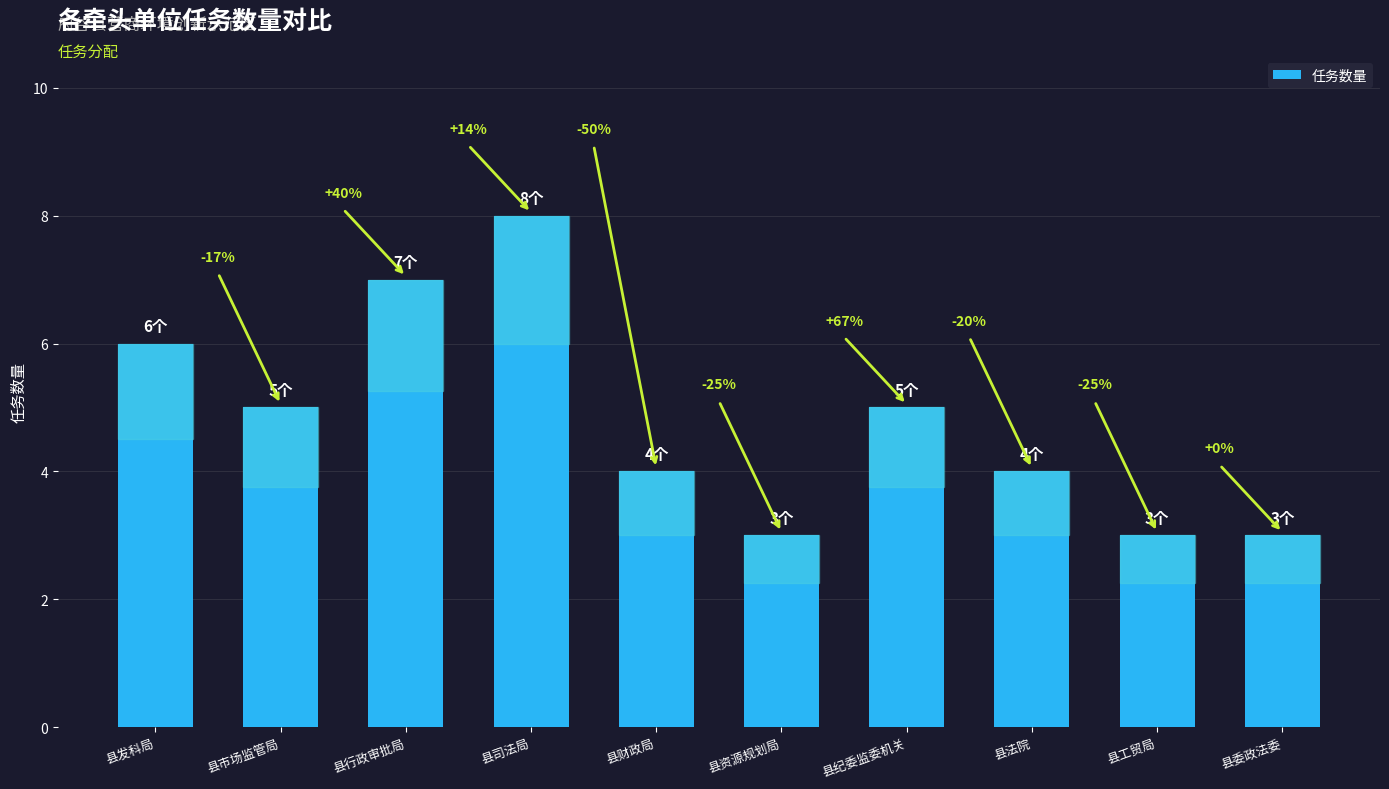

How many bars are there in total?

10